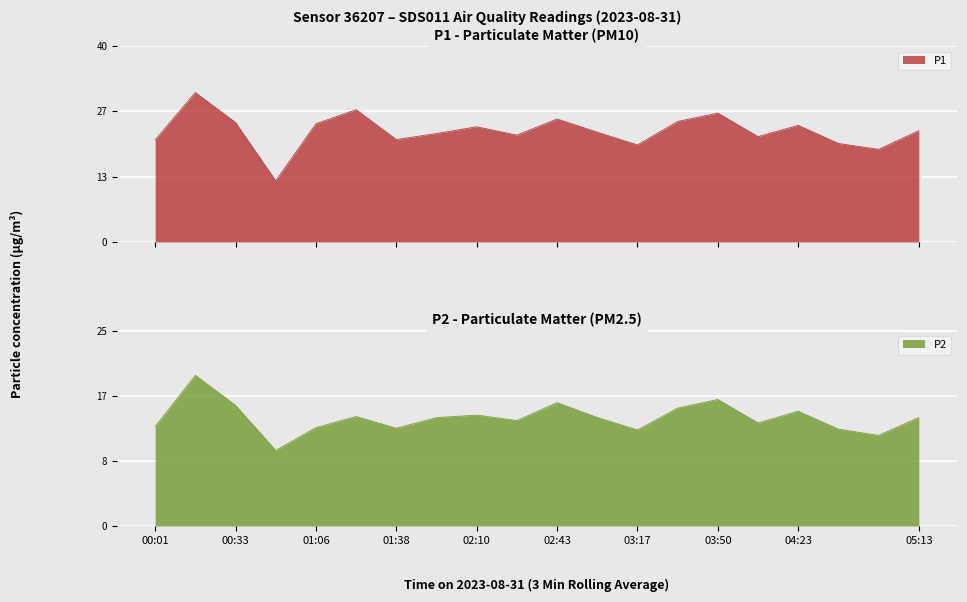

What position from the left is 03:50?

15